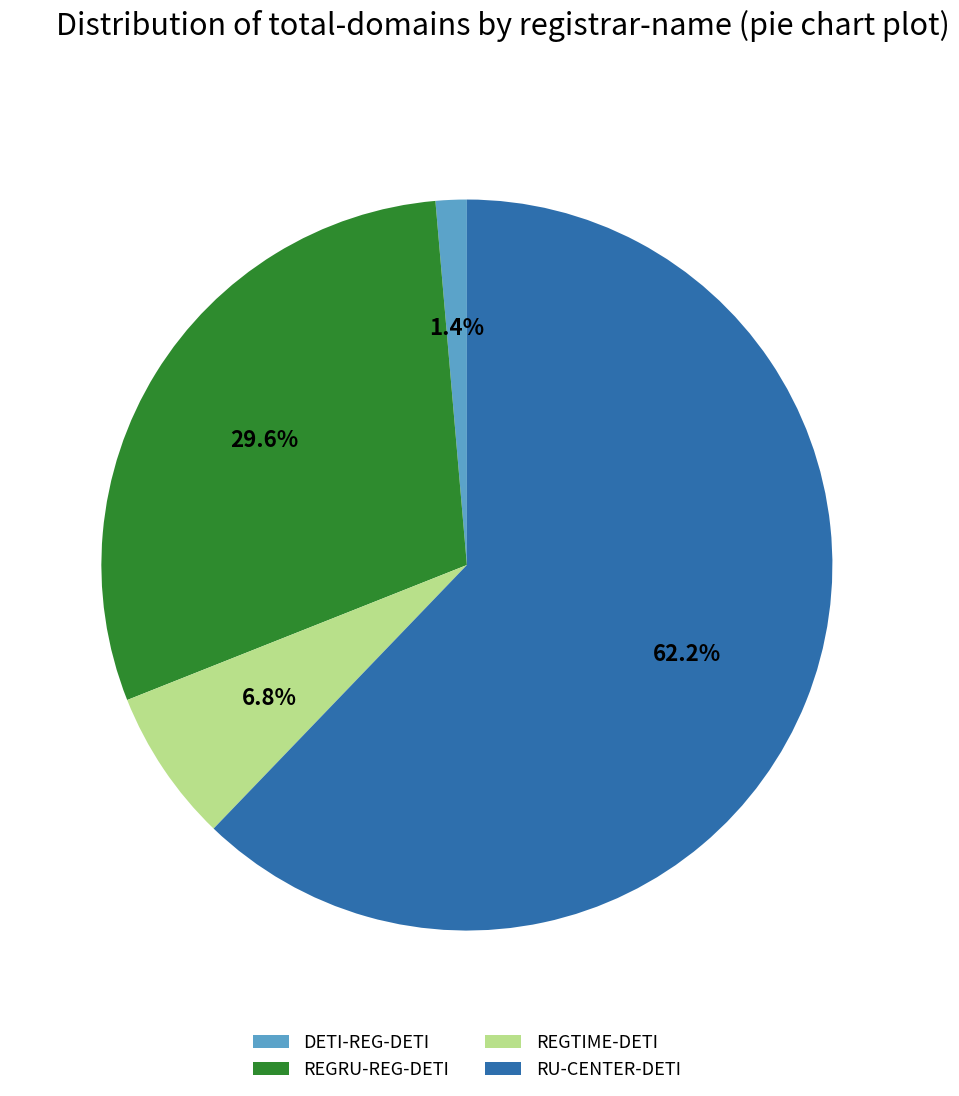

Between REGRU-REG-DETI and RU-CENTER-DETI, which is larger?

RU-CENTER-DETI